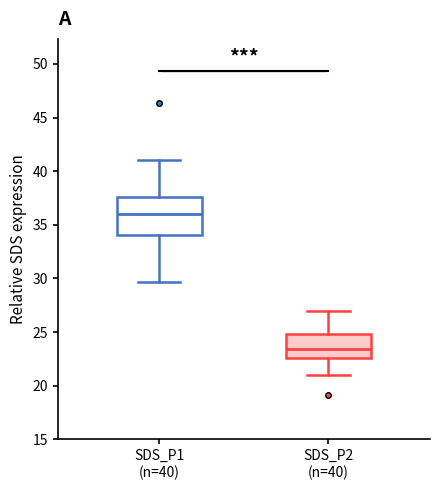

Reading left to right, transcribe this box plot: for each box, give where its median line is, the range the box spans, and where its two whiskers end, as read against the y-axis. The values are not printed on the chart, so give them approximately, as read against the axis.

SDS_P1 (n=40): median 36.0, box 34.0 to 37.5, whiskers 29.5 to 41.0
SDS_P2 (n=40): median 23.5, box 22.5 to 25.0, whiskers 21.0 to 27.0